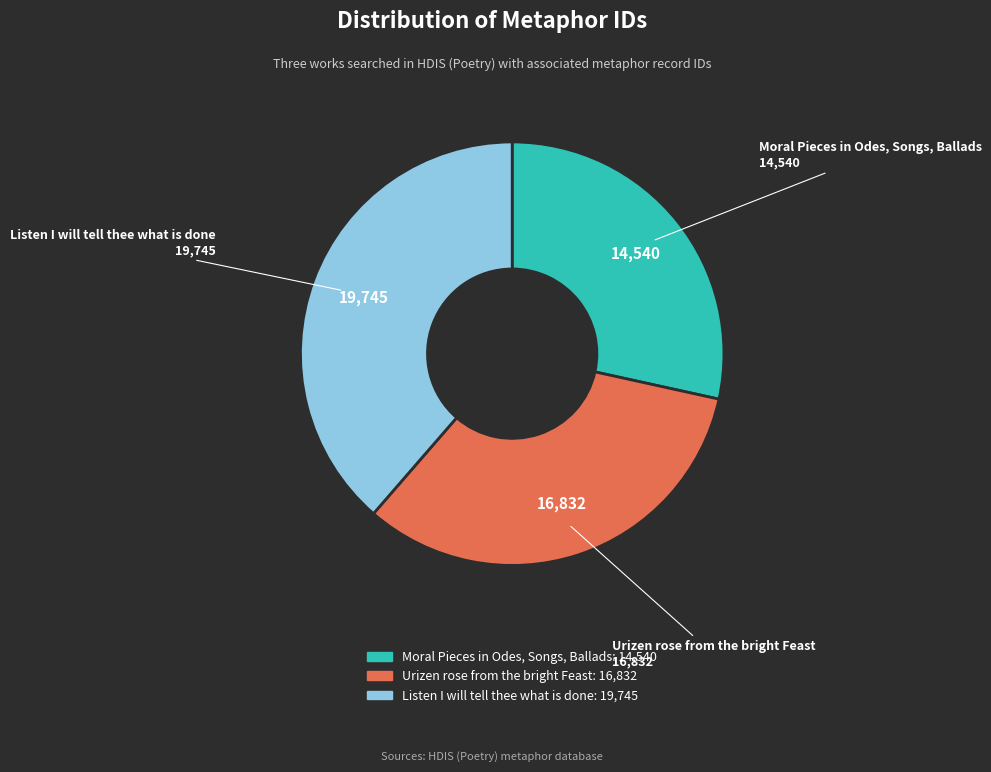

How many segments does this pie chart have?

3